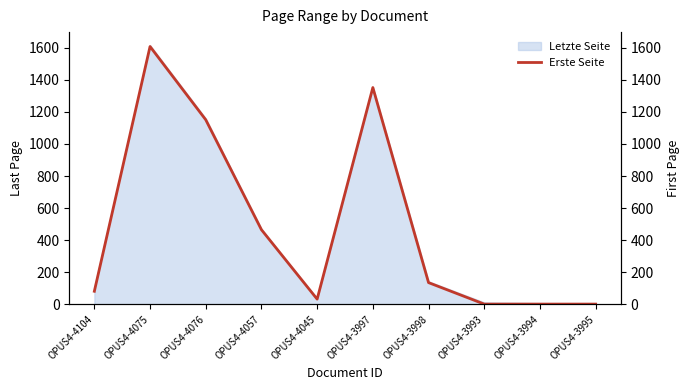

What is the change in value from OPUS4-4104 to OPUS4-3998?

+54